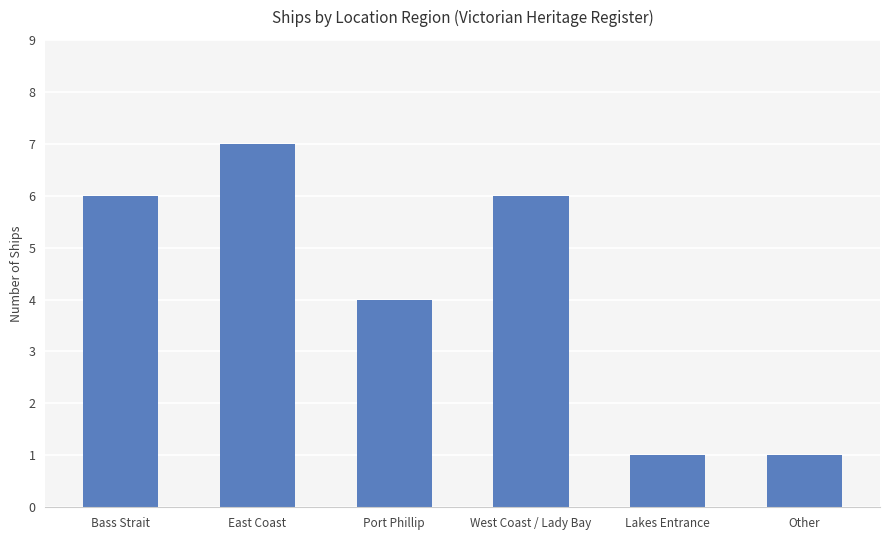

Are the bars horizontal?

No